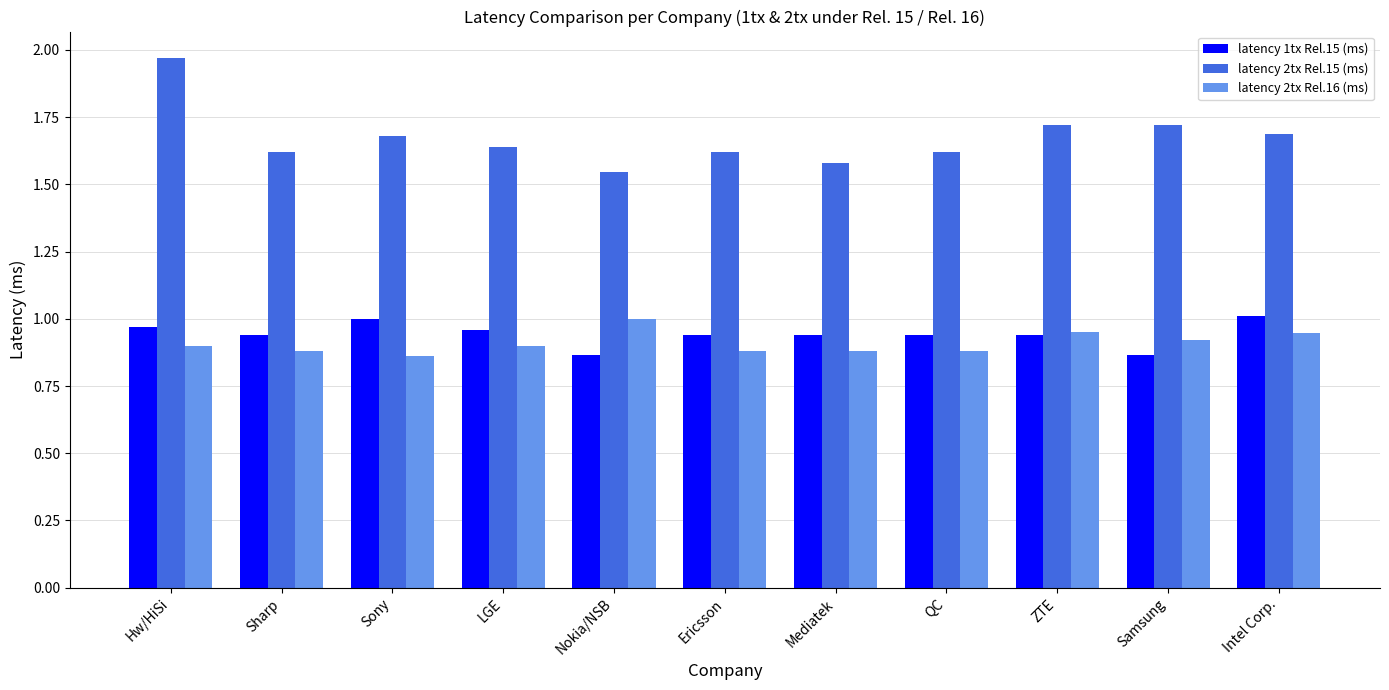

The value of latency 1tx Rel.15 (ms) at QC is 0.9. True or false?

True